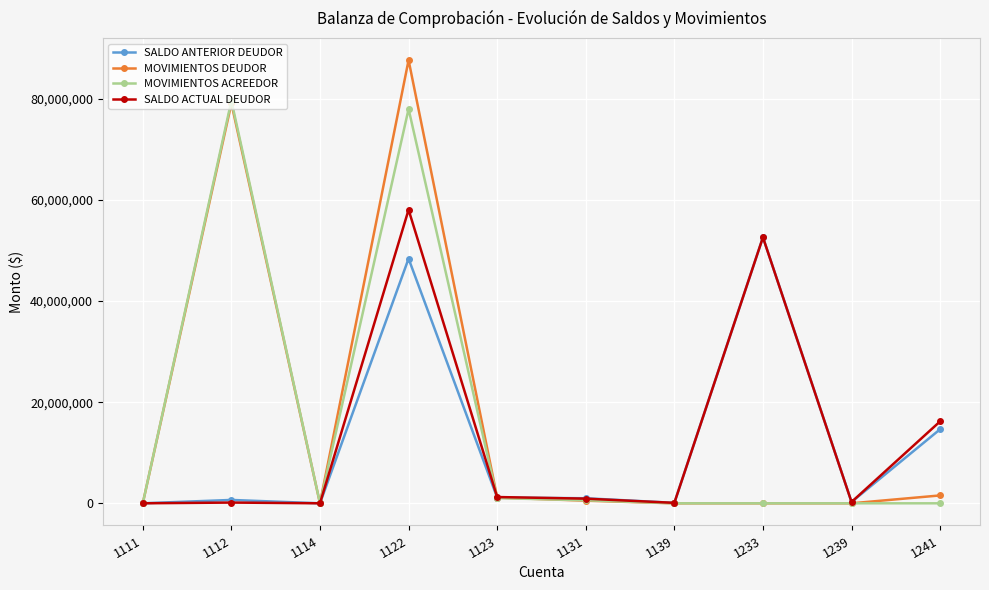

True or false: SALDO ACTUAL DEUDOR has more than 0 points higher than both neighbors.

True